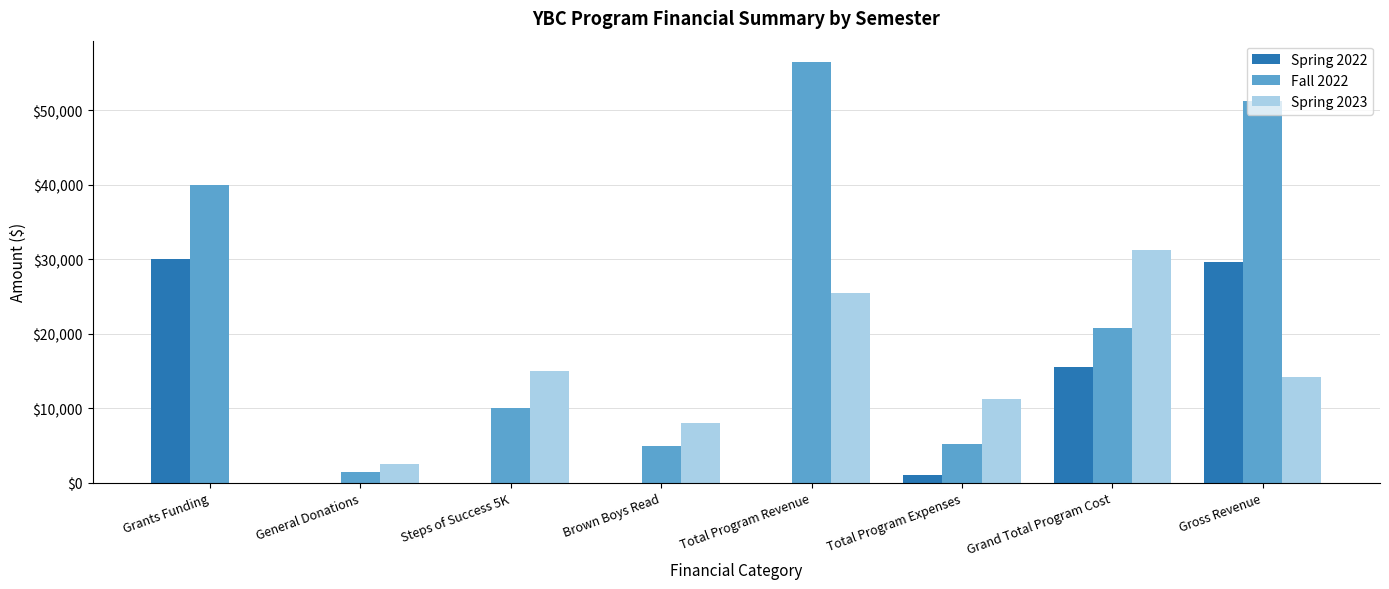

Which category has the highest value in the Spring 2023 series?

Grand Total Program Cost